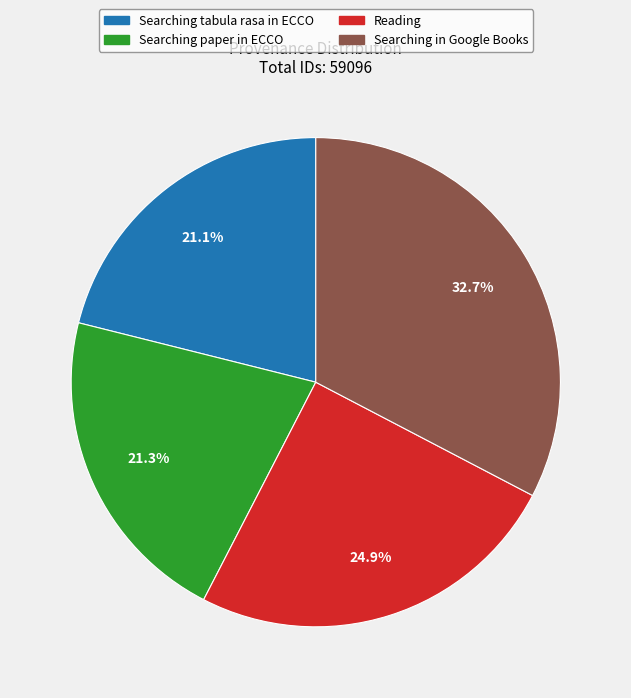

Is Reading the majority of the pie?

No